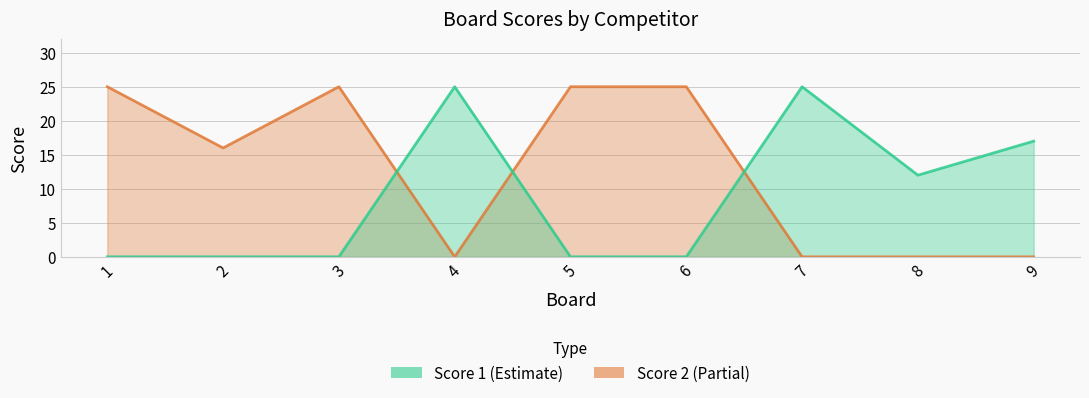

At 9, list the series in order from largest to smallest.

Score 1, Score 2